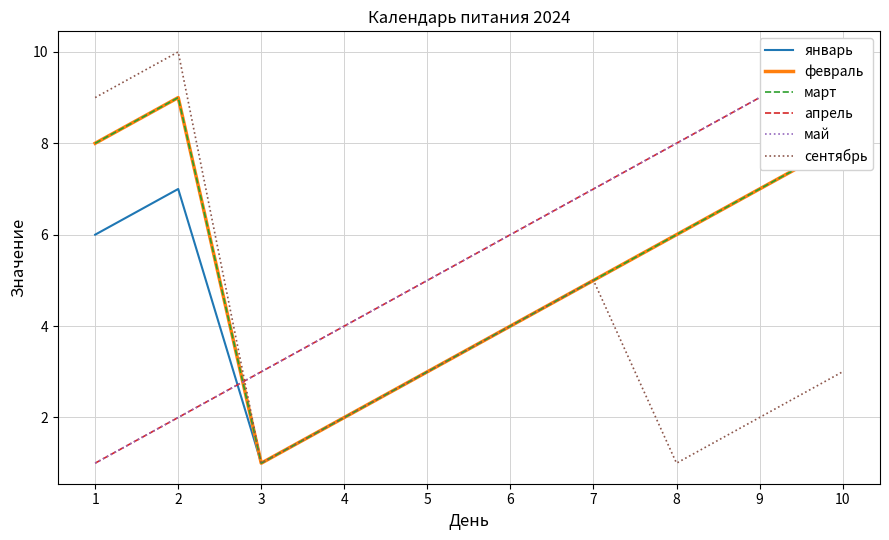

True or false: сентябрь and январь cross at least once.

False